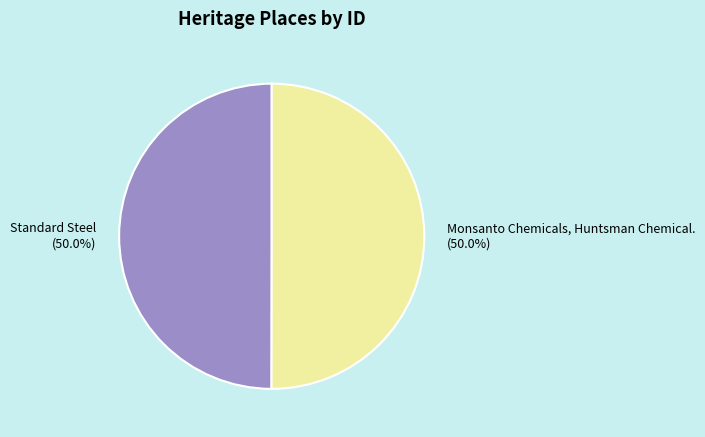

To the nearest percent, what is the combined percentage of Standard Steel and Monsanto Chemicals, Huntsman Chemical.?

100%